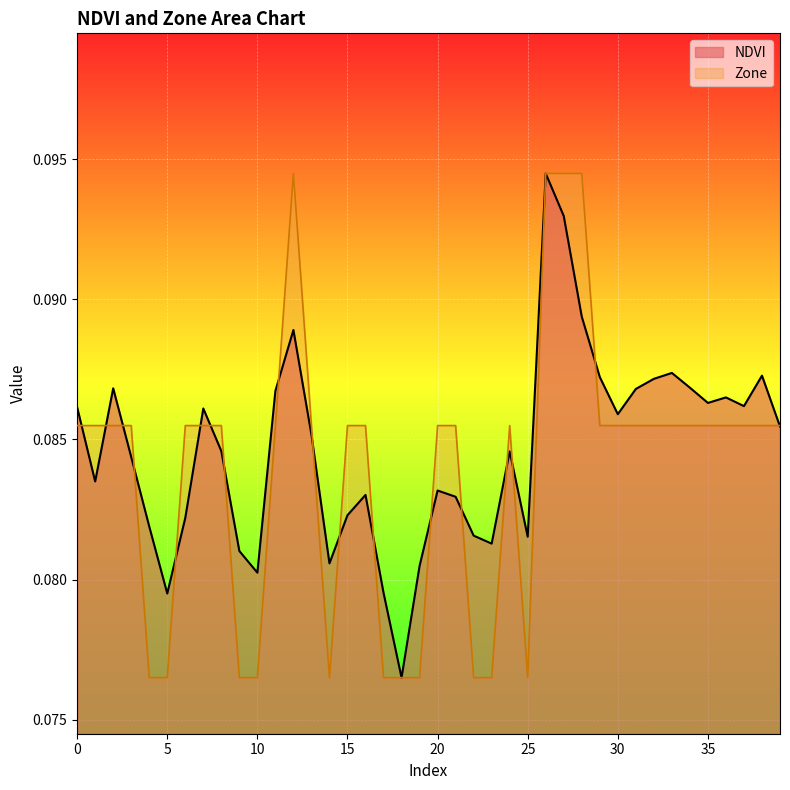

At 20, list the series in order from smallest to largest.

NDVI, Zone